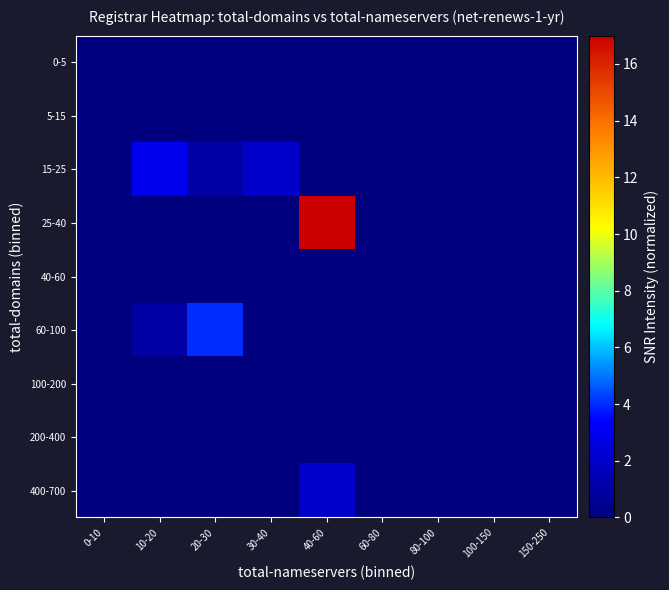

Reading left to right, extract all data points from this chart.

0-5: 0-10=0	10-20=0	20-30=0	30-40=0	40-60=0	60-80=0	80-100=0	100-150=0	150-250=0
5-15: 0-10=0	10-20=0	20-30=0	30-40=0	40-60=0	60-80=0	80-100=0	100-150=0	150-250=0
15-25: 0-10=0	10-20=3	20-30=1	30-40=2	40-60=0	60-80=0	80-100=0	100-150=0	150-250=0
25-40: 0-10=0	10-20=0	20-30=0	30-40=0	40-60=17	60-80=0	80-100=0	100-150=0	150-250=0
40-60: 0-10=0	10-20=0	20-30=0	30-40=0	40-60=0	60-80=0	80-100=0	100-150=0	150-250=0
60-100: 0-10=0	10-20=1	20-30=4	30-40=0	40-60=0	60-80=0	80-100=0	100-150=0	150-250=0
100-200: 0-10=0	10-20=0	20-30=0	30-40=0	40-60=0	60-80=0	80-100=0	100-150=0	150-250=0
200-400: 0-10=0	10-20=0	20-30=0	30-40=0	40-60=0	60-80=0	80-100=0	100-150=0	150-250=0
400-700: 0-10=0	10-20=0	20-30=0	30-40=0	40-60=2	60-80=0	80-100=0	100-150=0	150-250=0